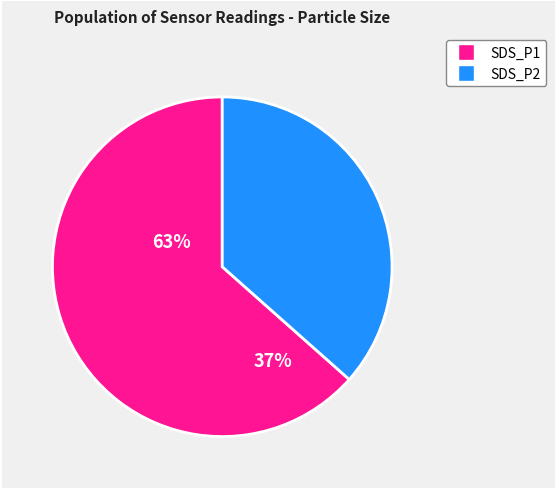

To the nearest percent, what percentage of the pie is SDS_P2?

37%